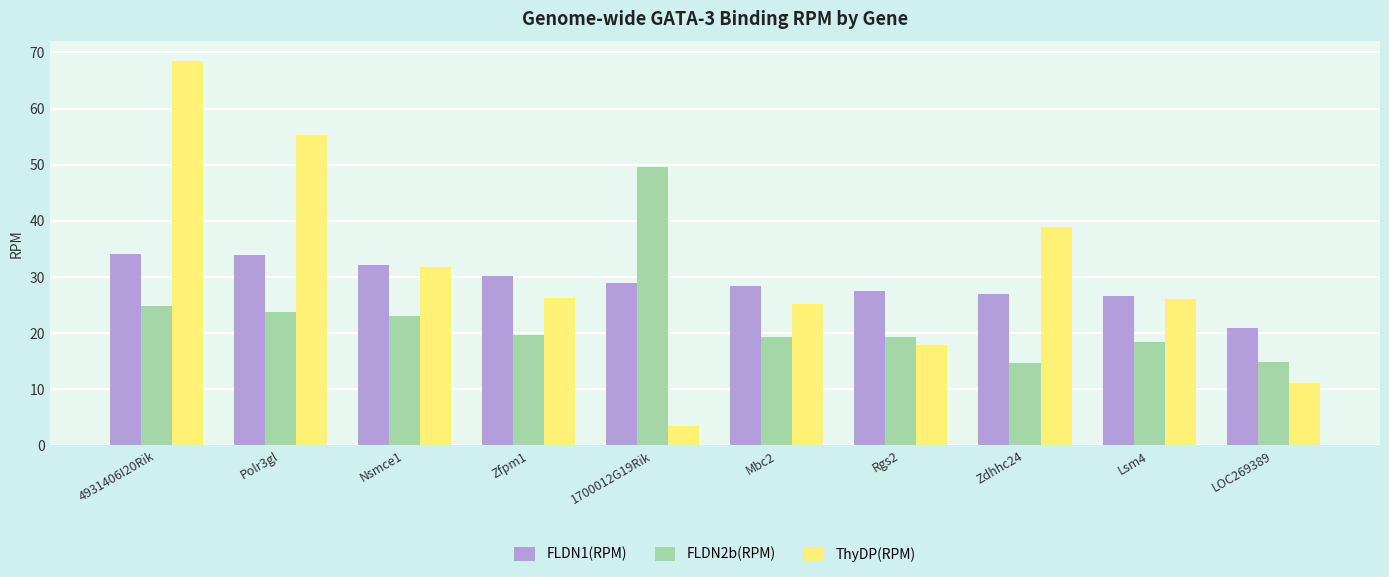

The value of ThyDP(RPM) at 4931406I20Rik is 45.2. True or false?

False